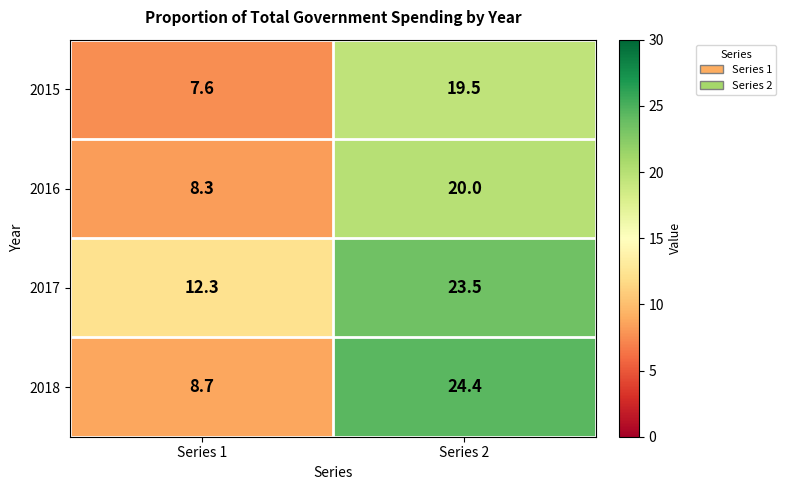

Which category has the highest value in the 2018 series?

Series 2